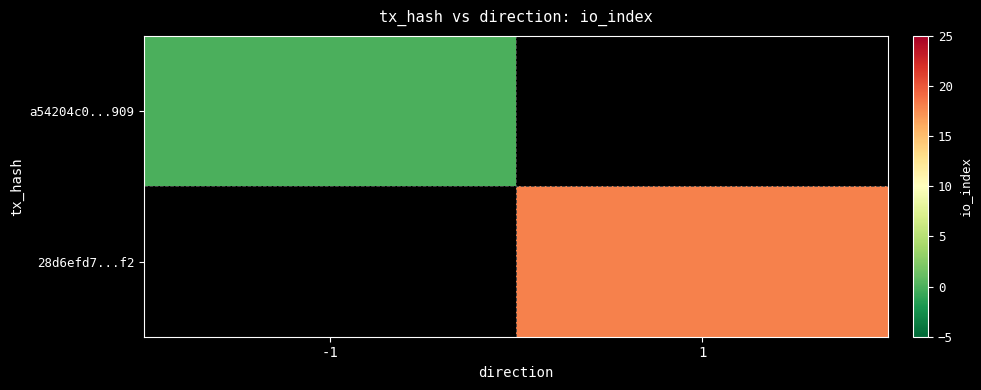

Between -1 and 1, which is larger?

1